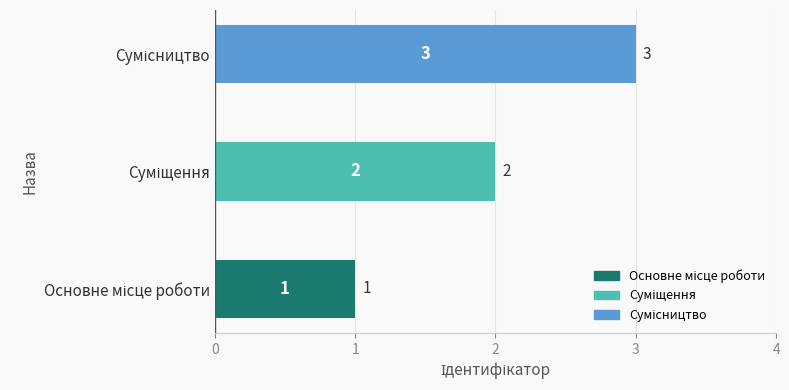

What is the sum of all values?

6